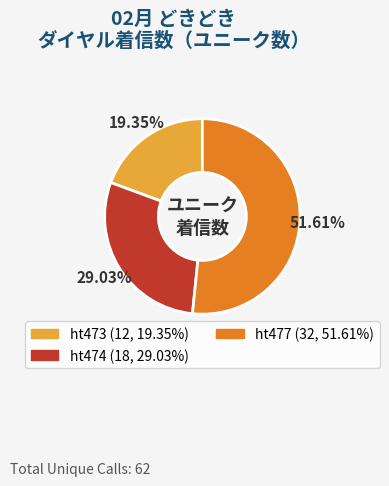

Is there a majority slice in this chart?

Yes